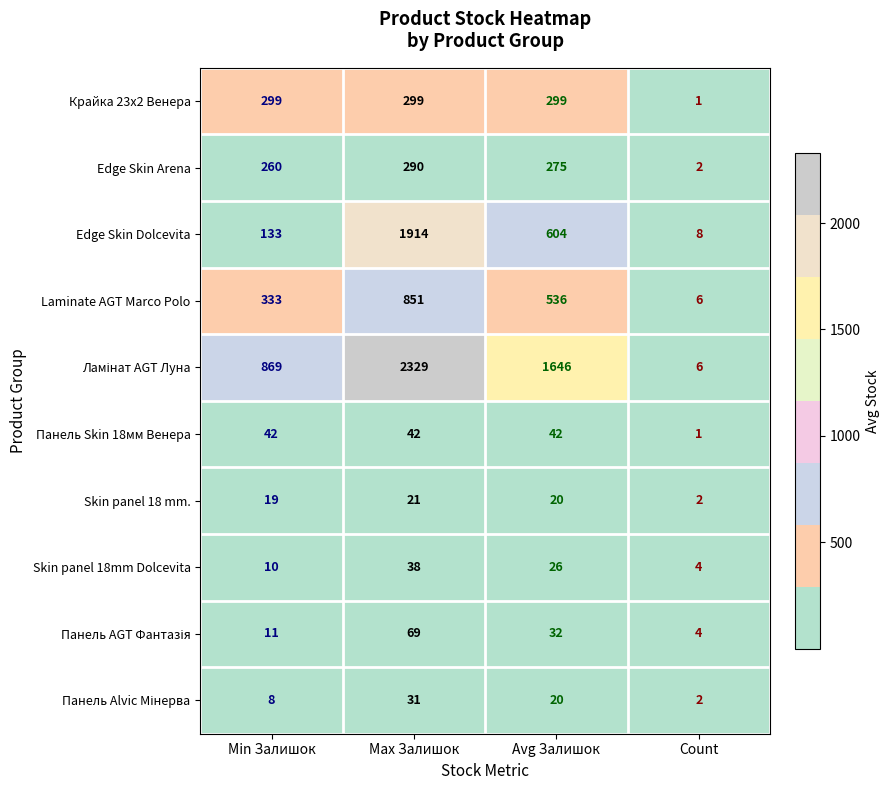

At which category does the chart reach its minimum across all series?

Count